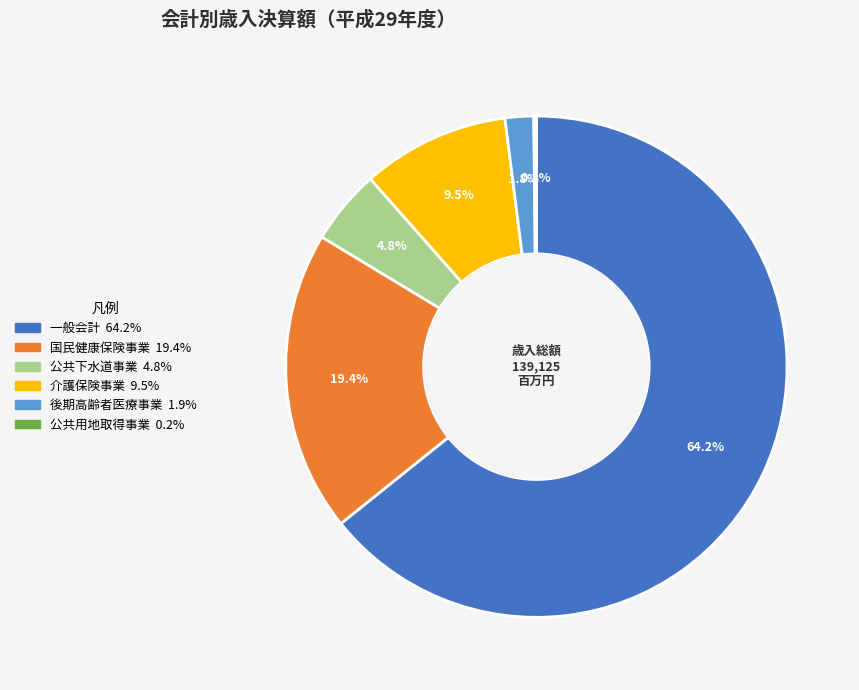

Which category accounts for the majority?

一般会計